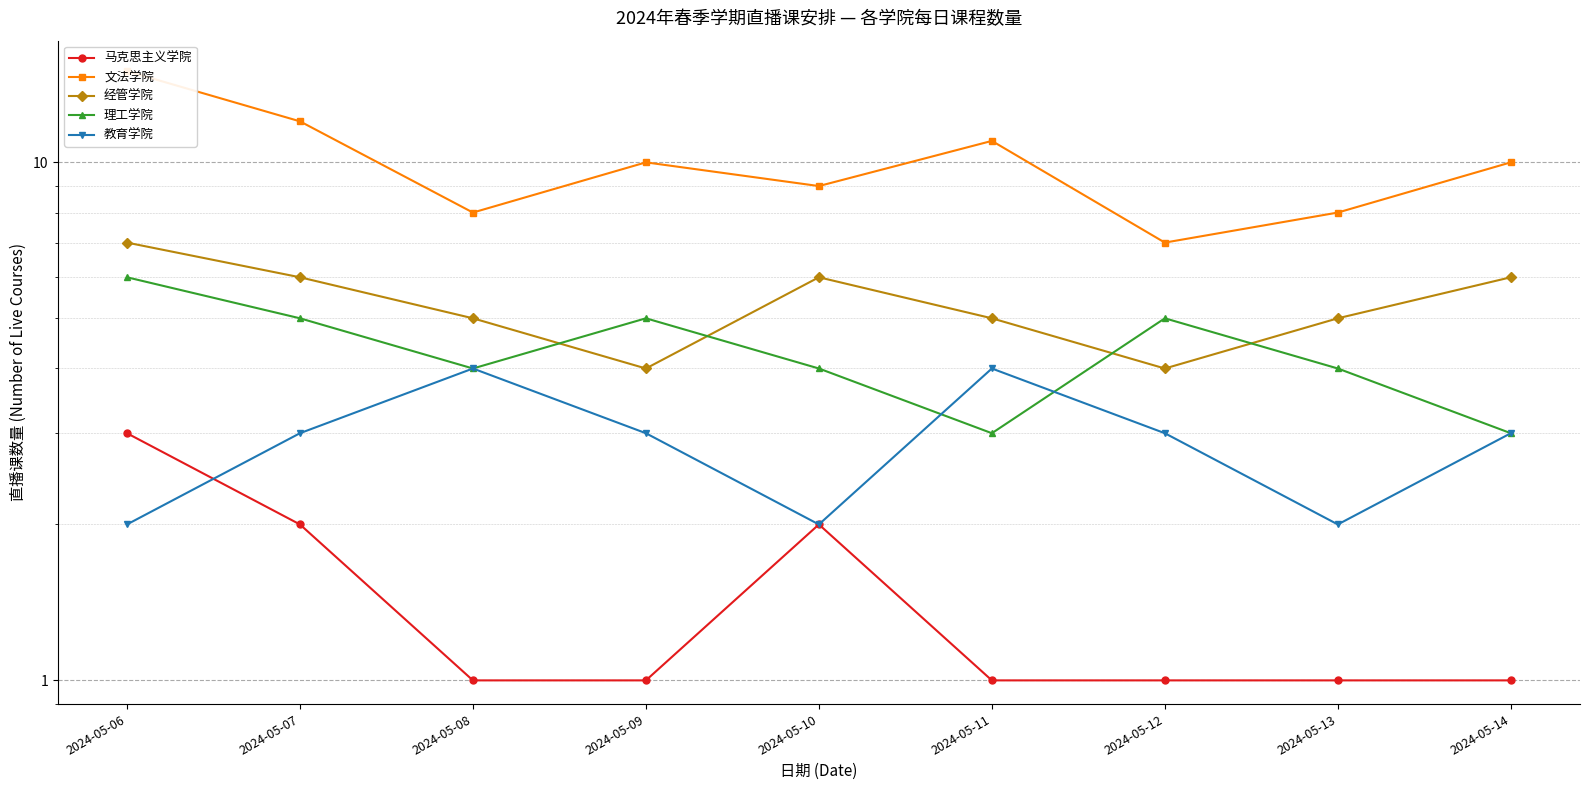

What is the difference between the maximum and second lowest values in the 教育学院 series?

2